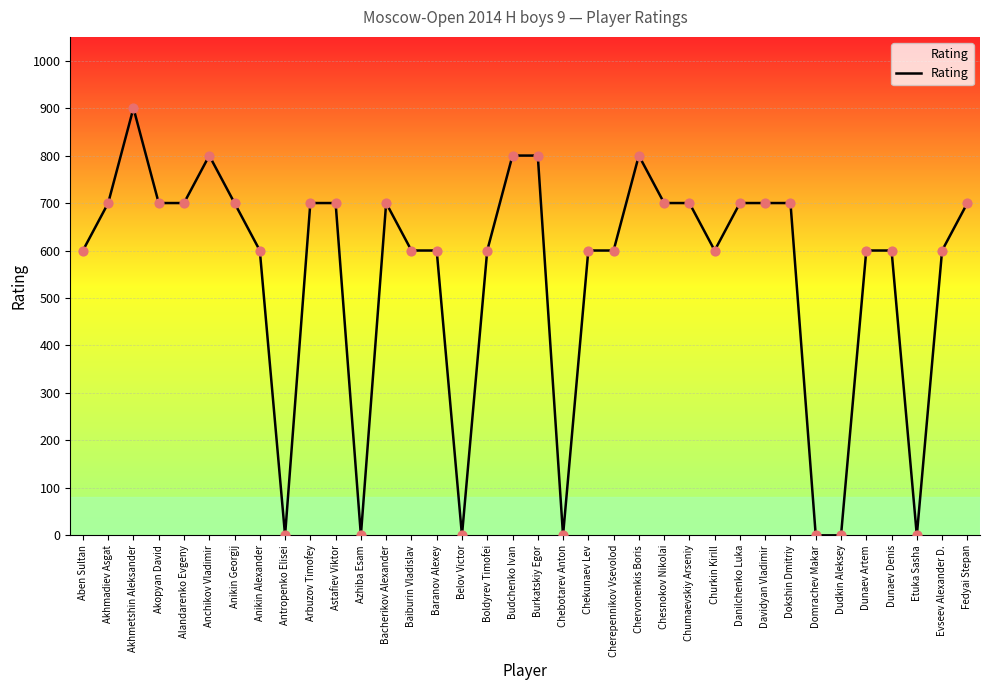

What is the change in value from Burkatskiy Egor to Churkin Kirill?

-200